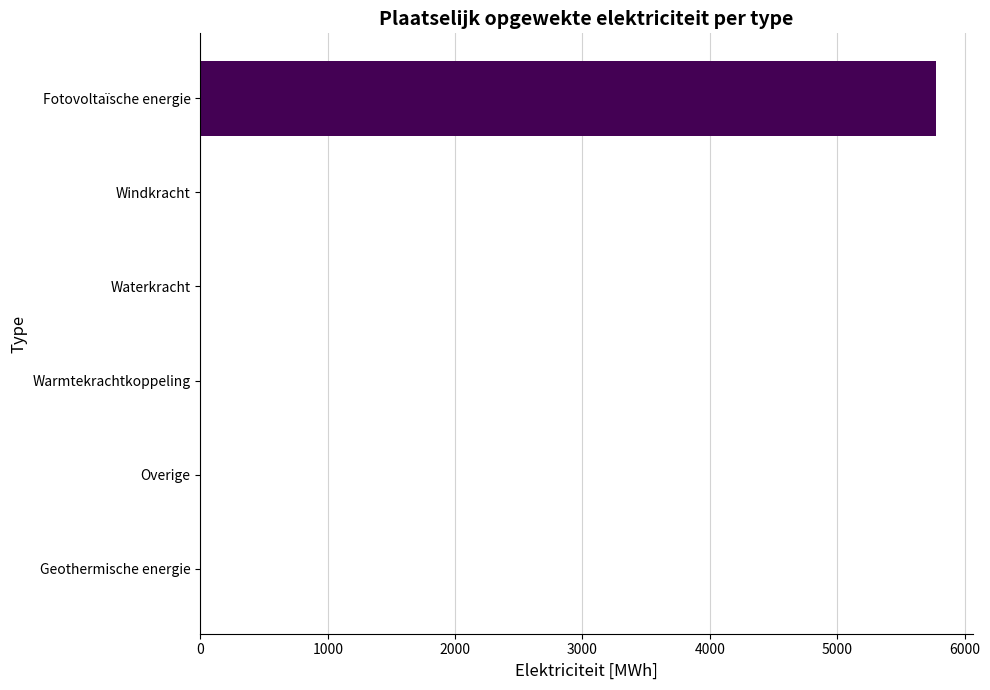

What is the sum of all values?

5774.7